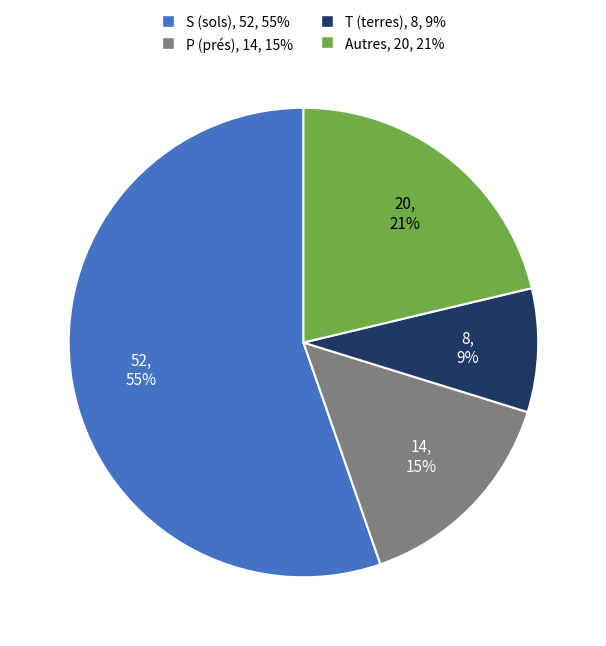

Does any single category account for the majority?

Yes